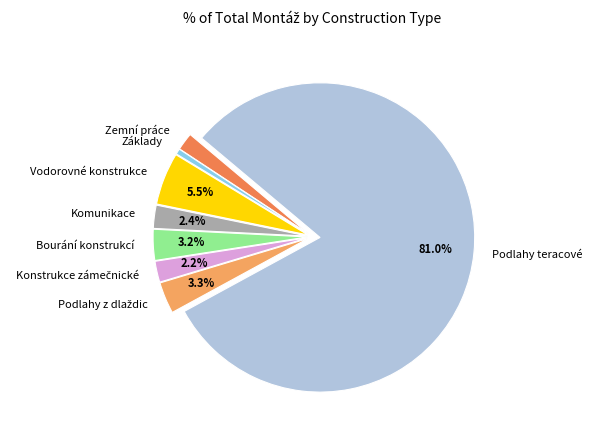

Between Základy and Bourání konstrukcí, which is larger?

Bourání konstrukcí